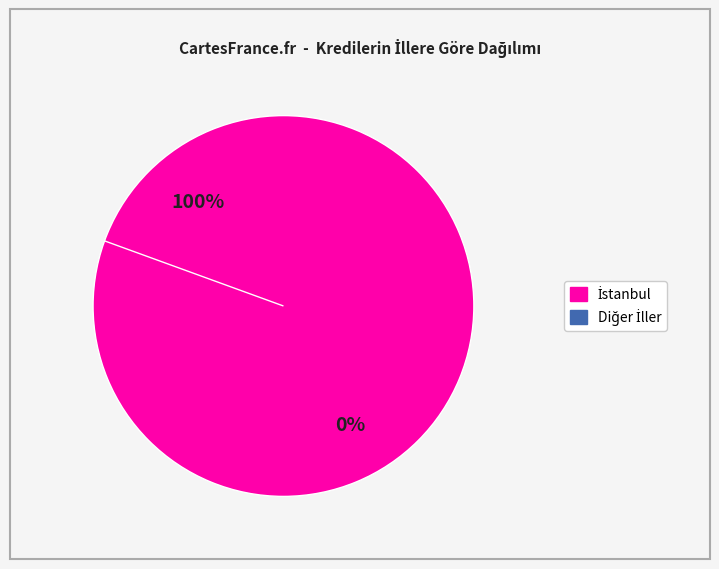

What is the smallest slice in the pie chart?

Diğer İller